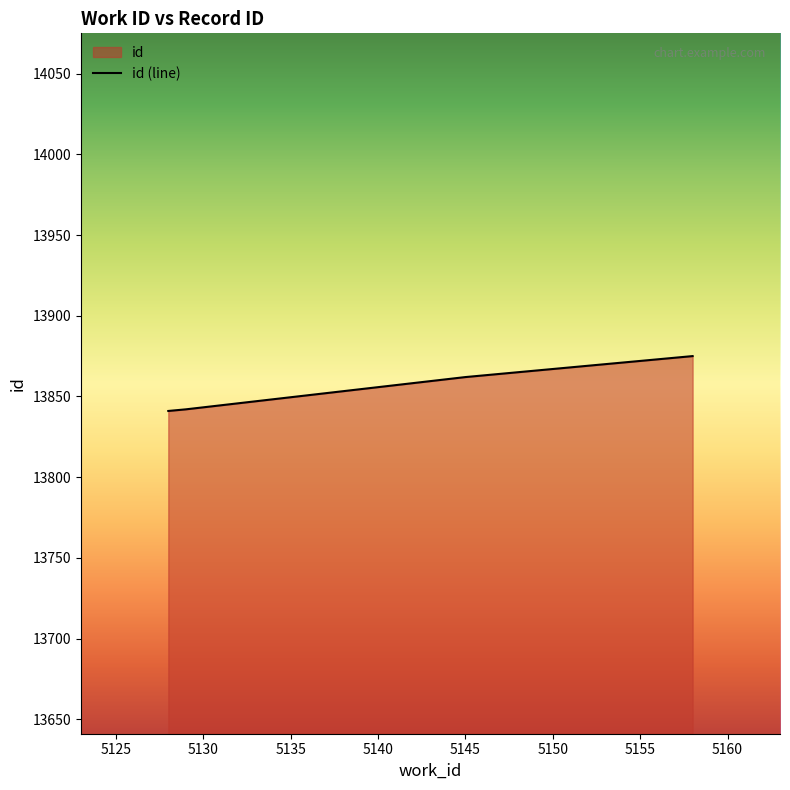

Does the chart display data point markers on the line(s)?

No